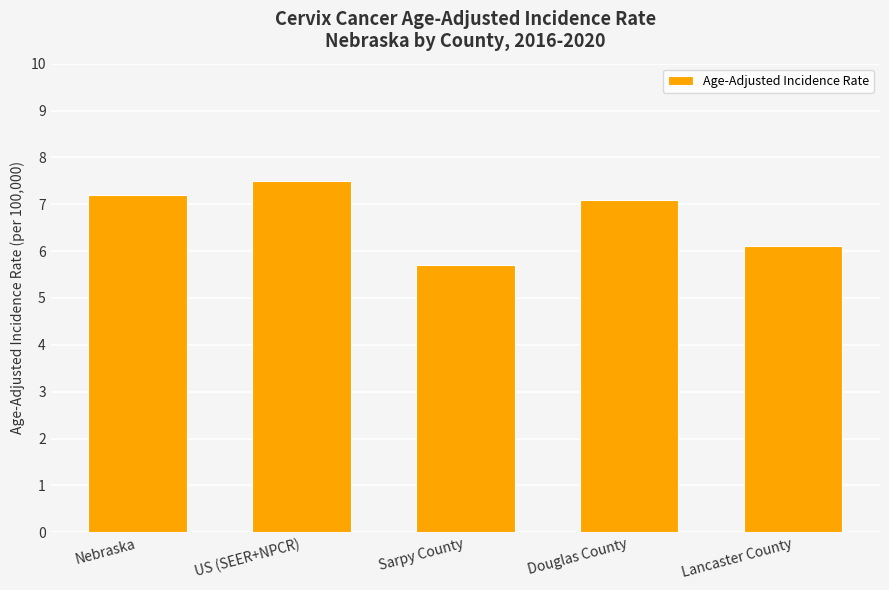

What is the average value?

6.7